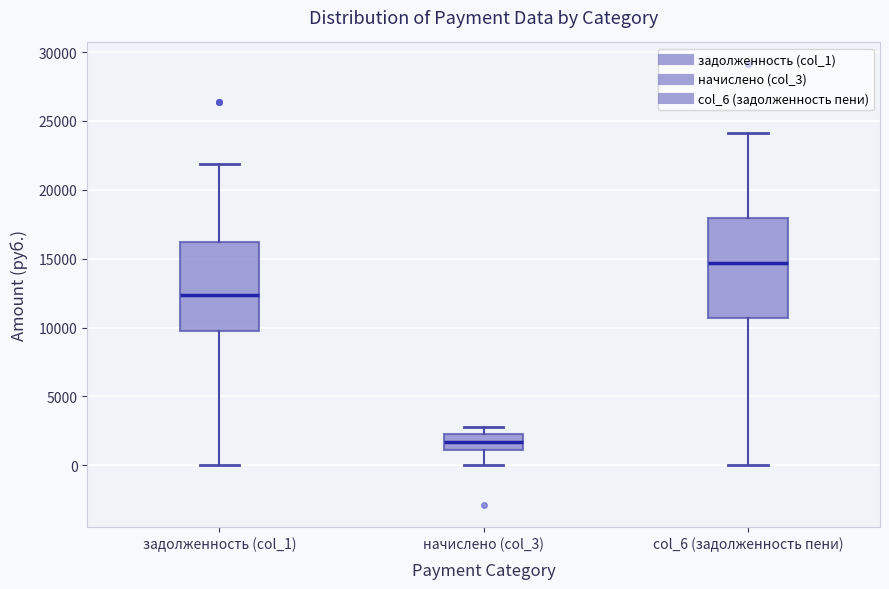

Comparing the boxes themselves (not the whiskers), which one is the tallest?

col_6 (задолженность пени)